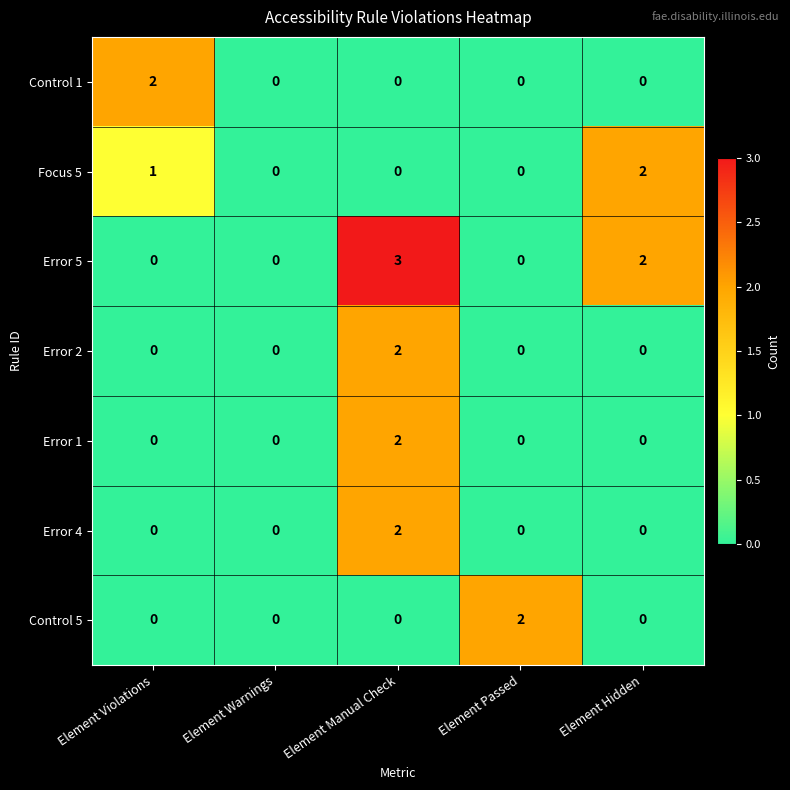

Which series has the widest spread of values?

Error 5